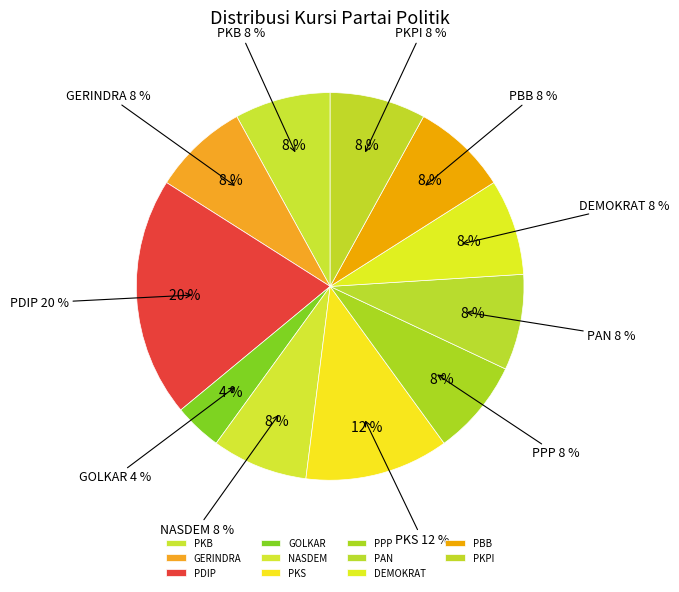

What percentage do DEMOKRAT and PKPI together represent?

16.0%